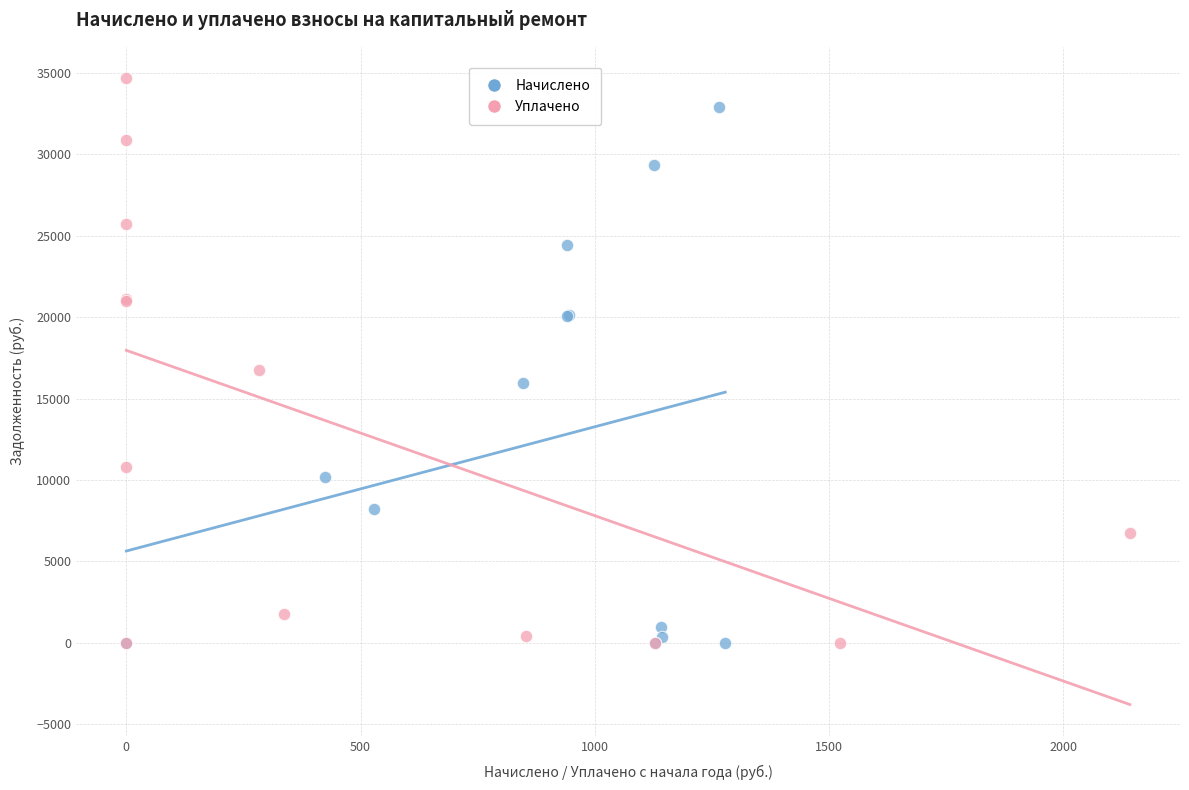

Which series has the largest Y range (max minus min)?

Уплачено